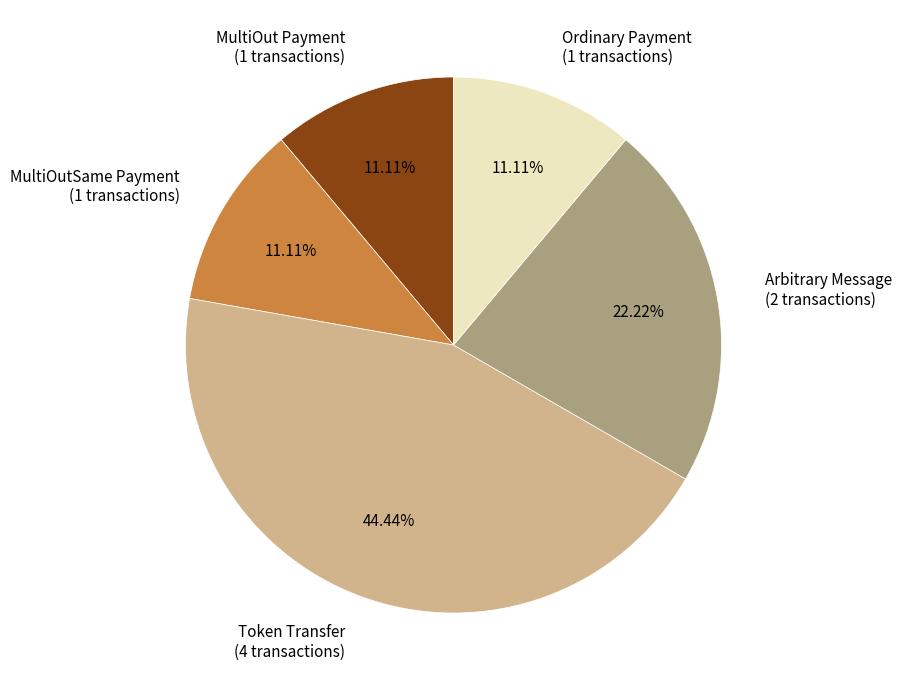

True or false: MultiOut Payment accounts for 11% of the total.

True